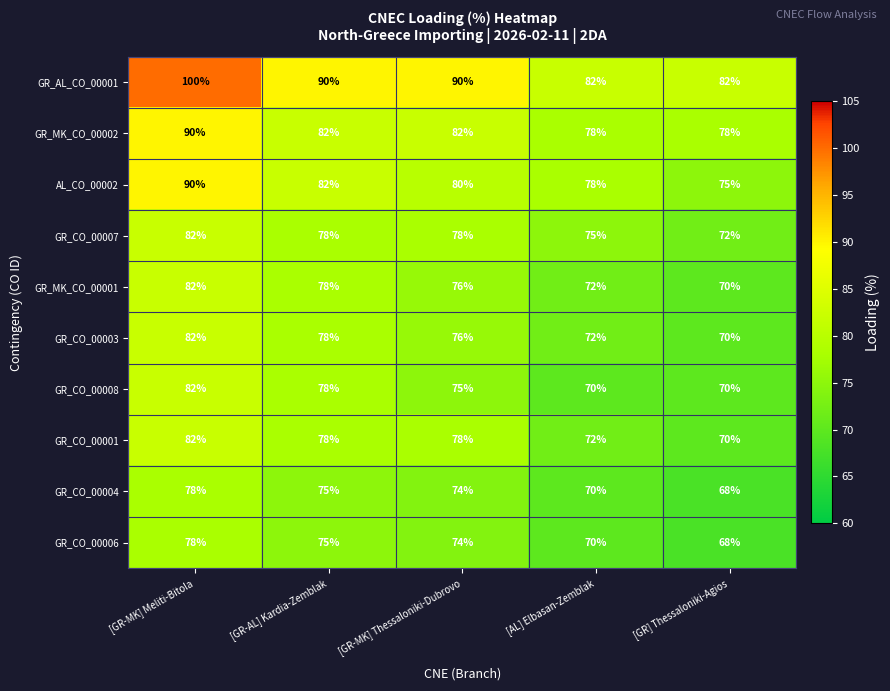

At how many categories does at least one series exceed 70?

5